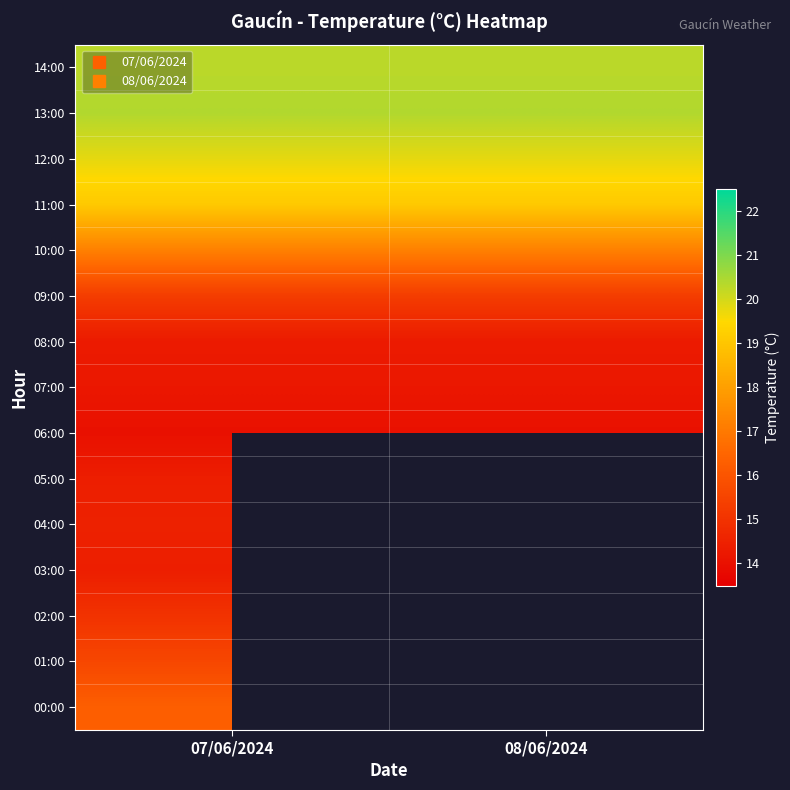

Which label corresponds to the largest value in the chart?

07/06/2024